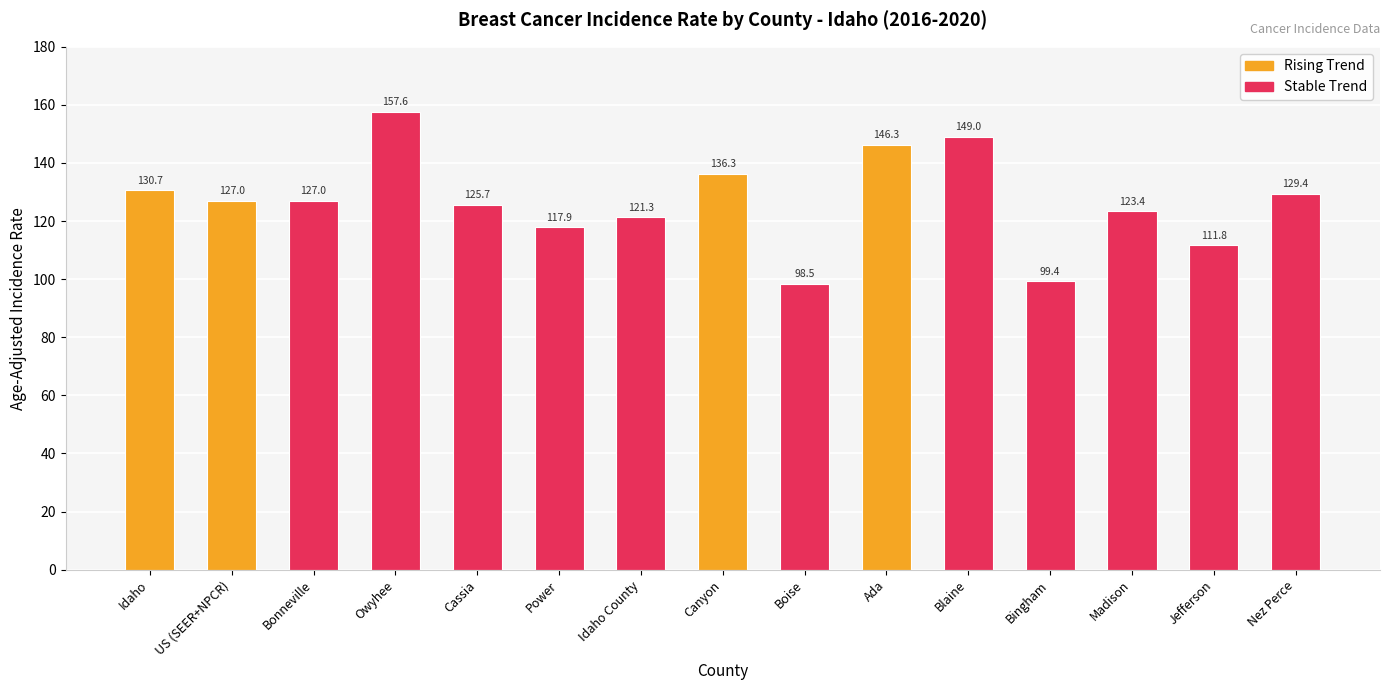

Reading left to right, extract all data points from this chart.

Idaho=130.7	US (SEER+NPCR)=127.0	Bonneville=127.0	Owyhee=157.6	Cassia=125.7	Power=117.9	Idaho County=121.3	Canyon=136.3	Boise=98.5	Ada=146.3	Blaine=149.0	Bingham=99.4	Madison=123.4	Jefferson=111.8	Nez Perce=129.4